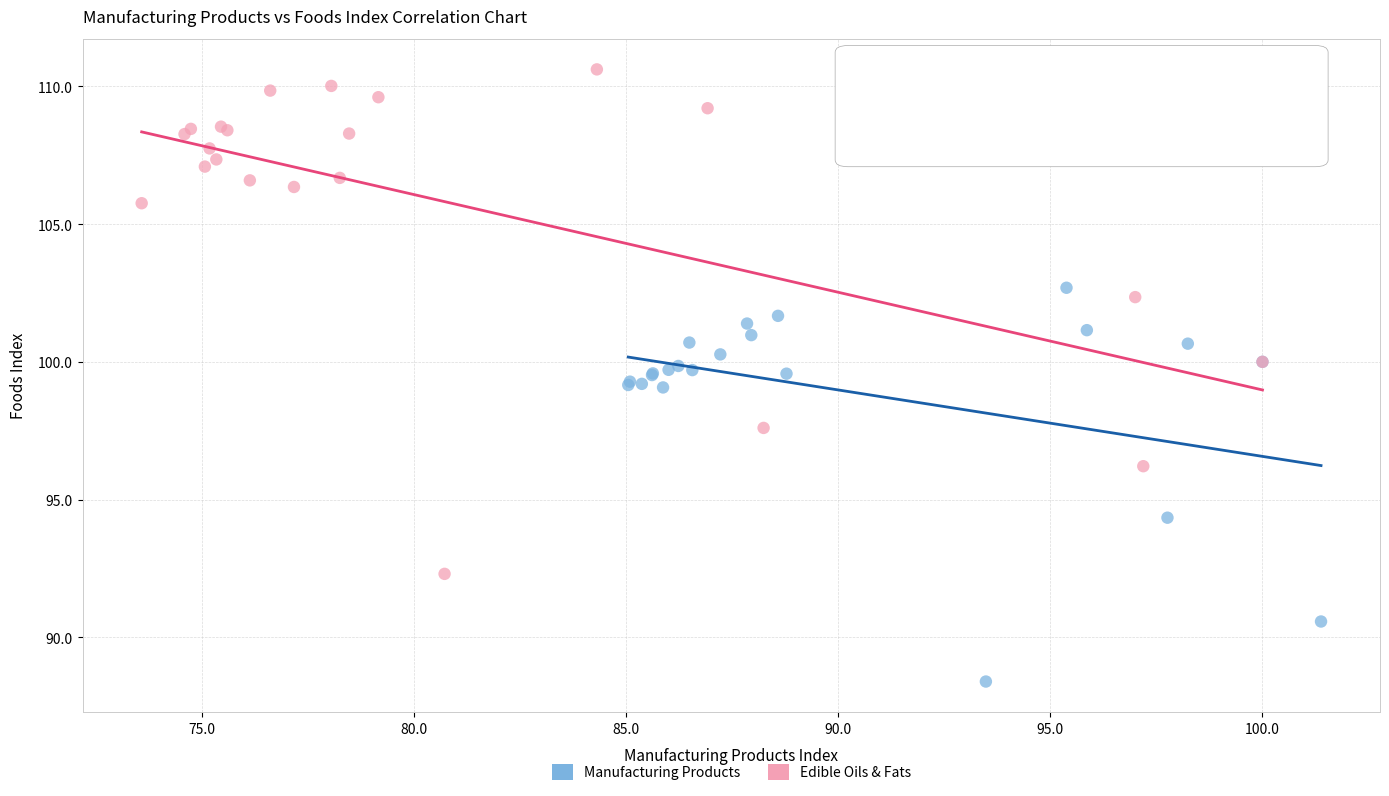

Which series contains the highest Y value?

Edible Oils & Fats